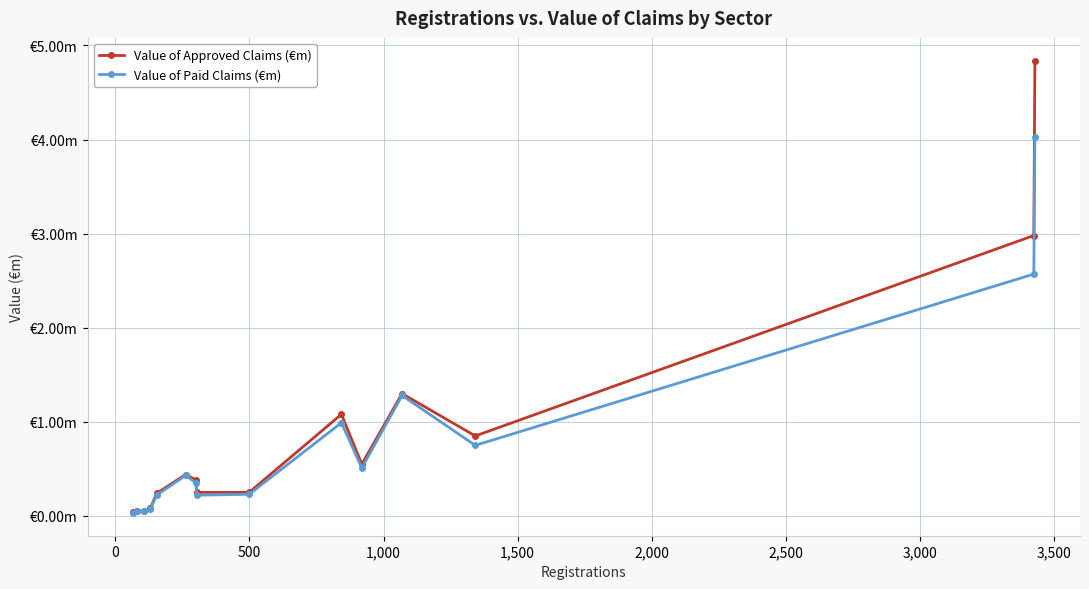

Is this an area chart (filled region under the line)?

No